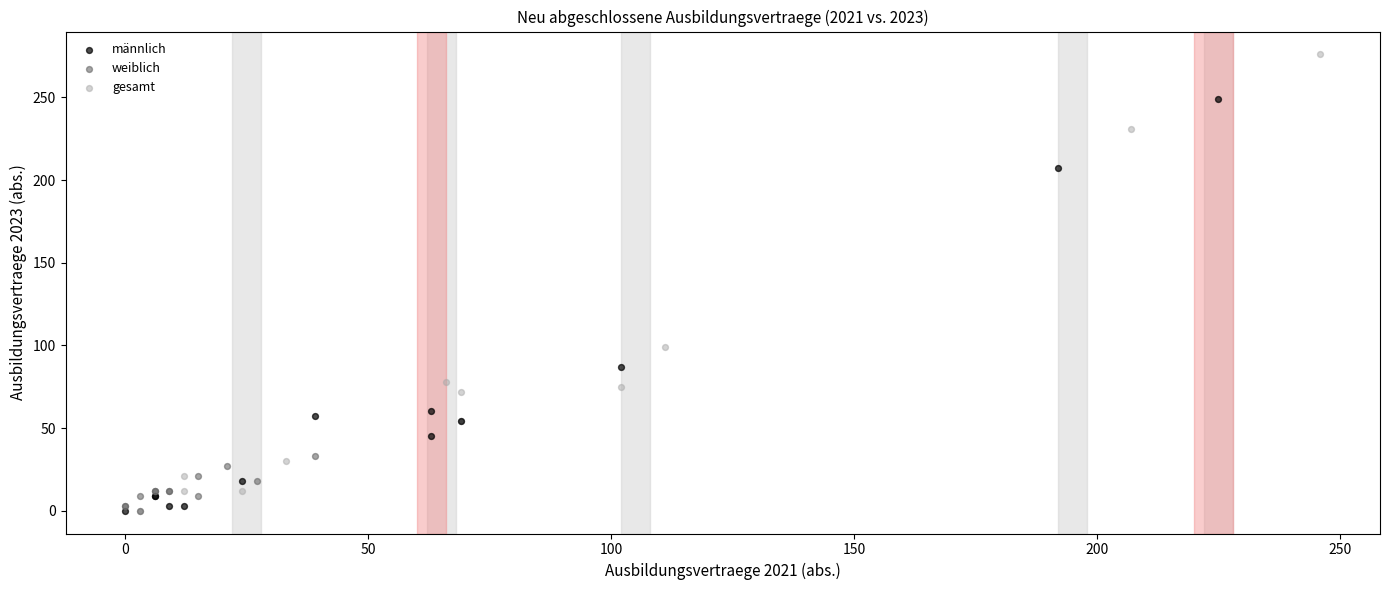

What are all the series names shown in the legend?

männlich, weiblich, gesamt